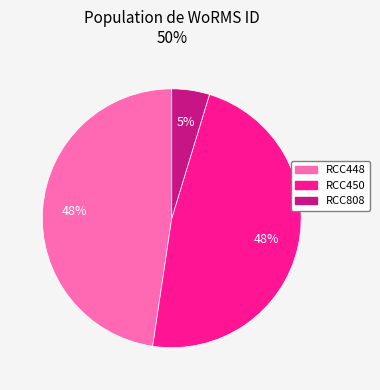

Is it true that RCC450 is 48% of the pie?

True